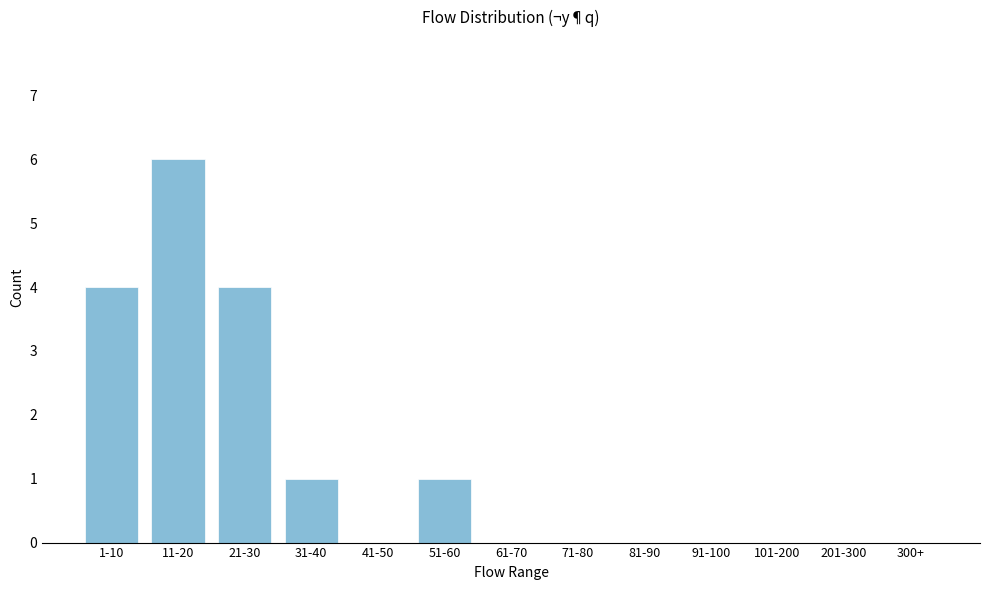

Reading right to left, extract all data points from this chart.

300+=0	201-300=0	101-200=0	91-100=0	81-90=0	71-80=0	61-70=0	51-60=1	41-50=0	31-40=1	21-30=4	11-20=6	1-10=4